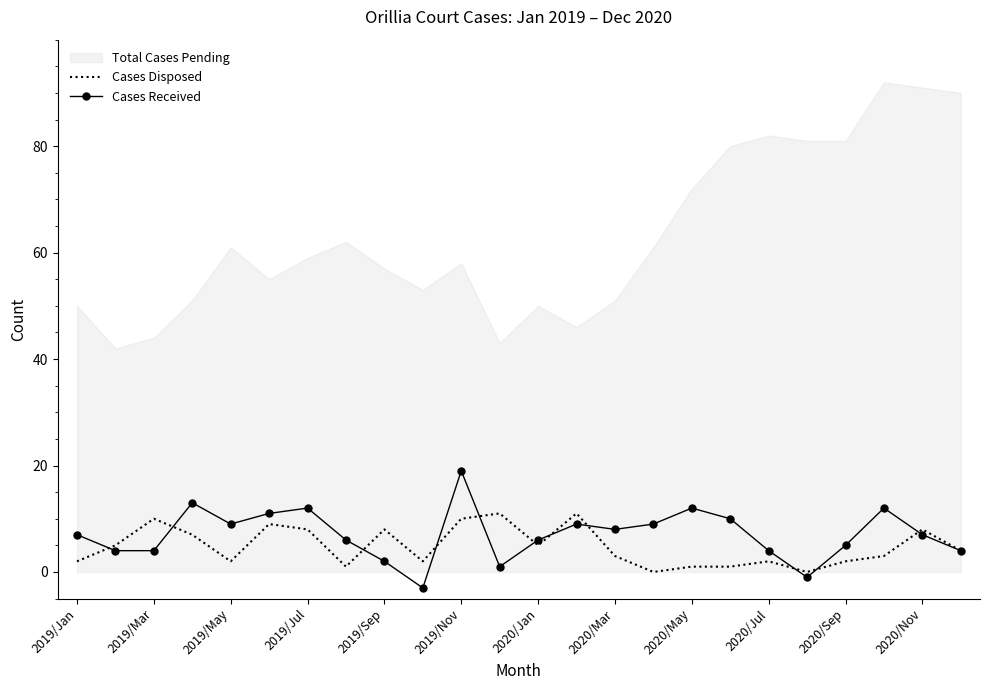

True or false: Cases Disposed and Cases Received cross at least once.

True